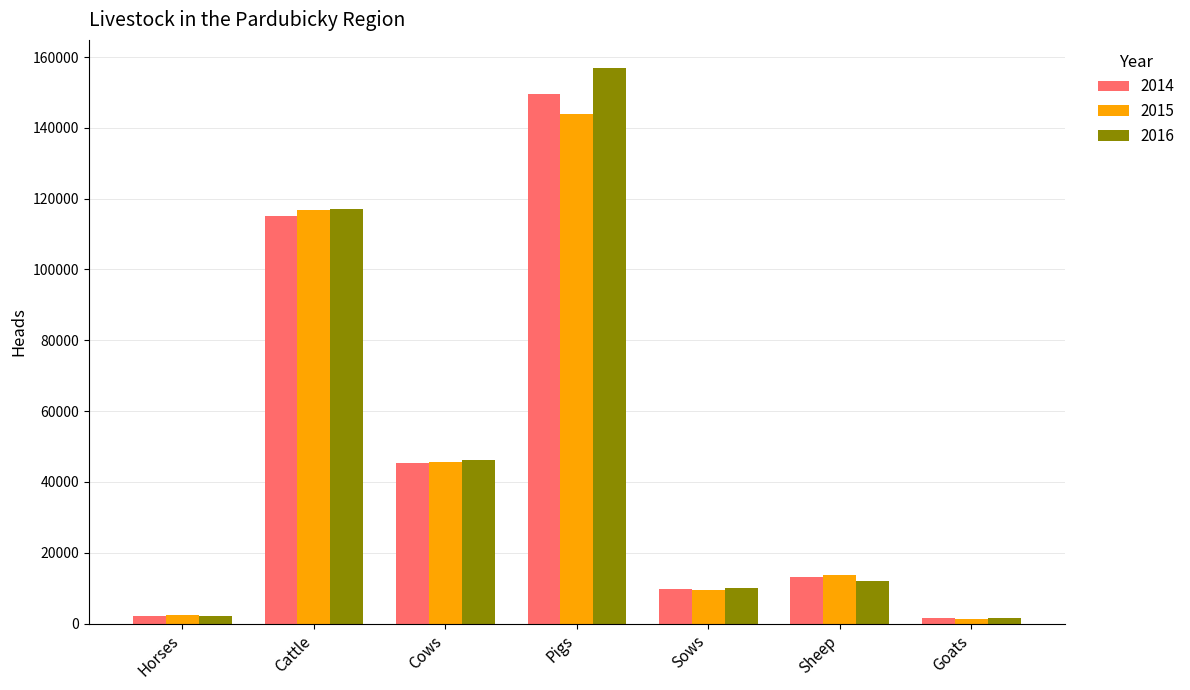

Which series has the widest spread of values?

2016